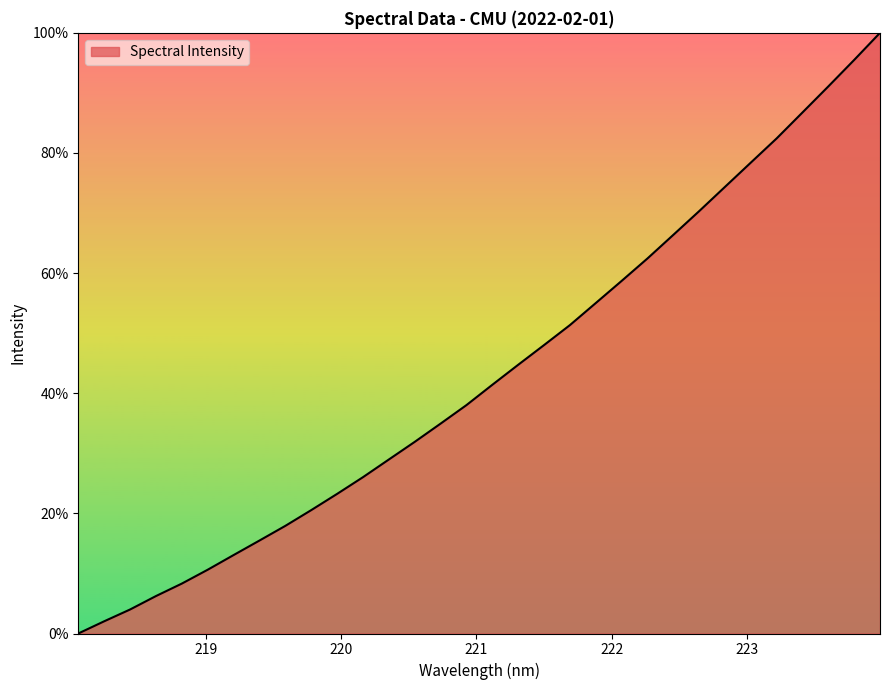

Is this an area chart (filled region under the line)?

Yes